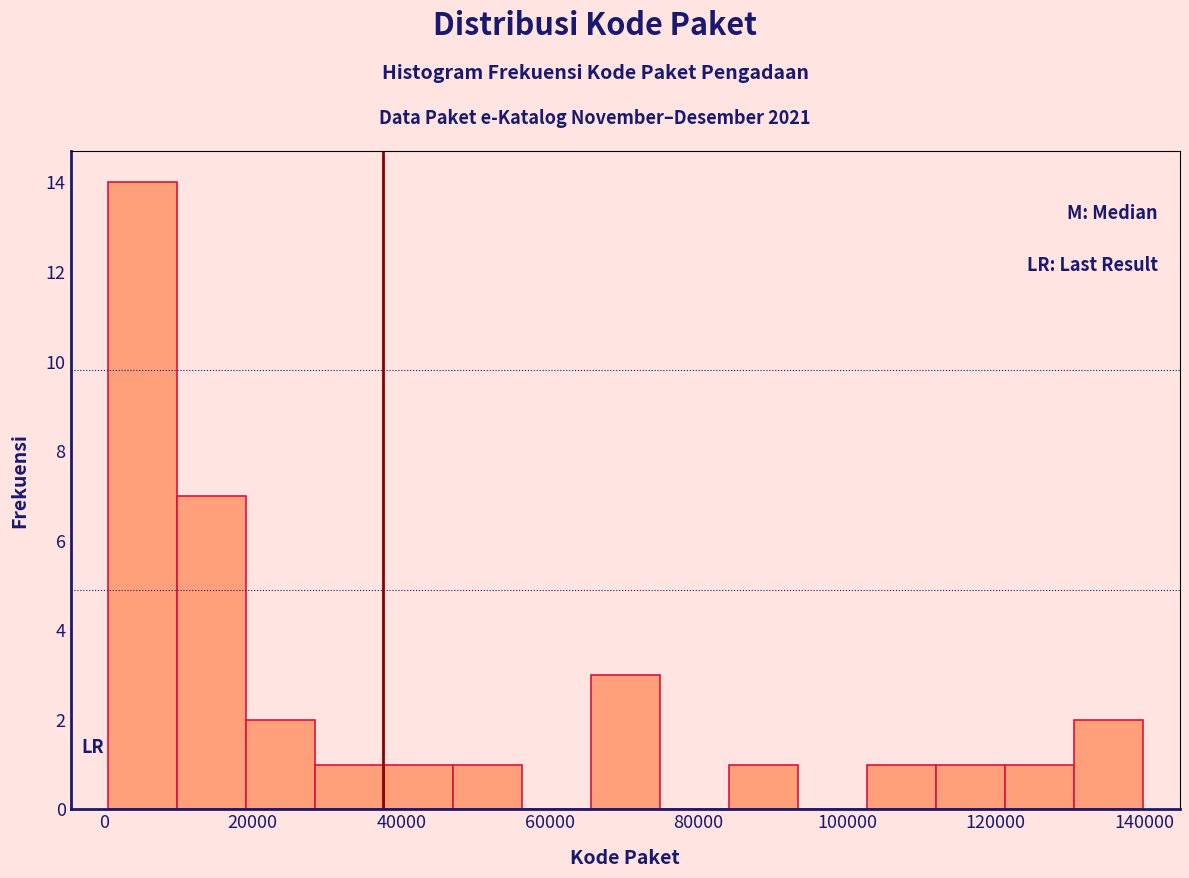

Reading left to right, list every bar in this chart as the range it spans on the x-axis followed by its height. Neither the bar edges nor the heights are printed on the chart, so give them approximately, as read against the axes.

0 to 10000: 14
10000 to 20000: 7
20000 to 28000: 2
28000 to 38000: 1
38000 to 46000: 1
46000 to 56000: 1
56000 to 66000: 0
66000 to 74000: 3
74000 to 84000: 0
84000 to 94000: 1
94000 to 102000: 0
102000 to 112000: 1
112000 to 122000: 1
122000 to 130000: 1
130000 to 140000: 2